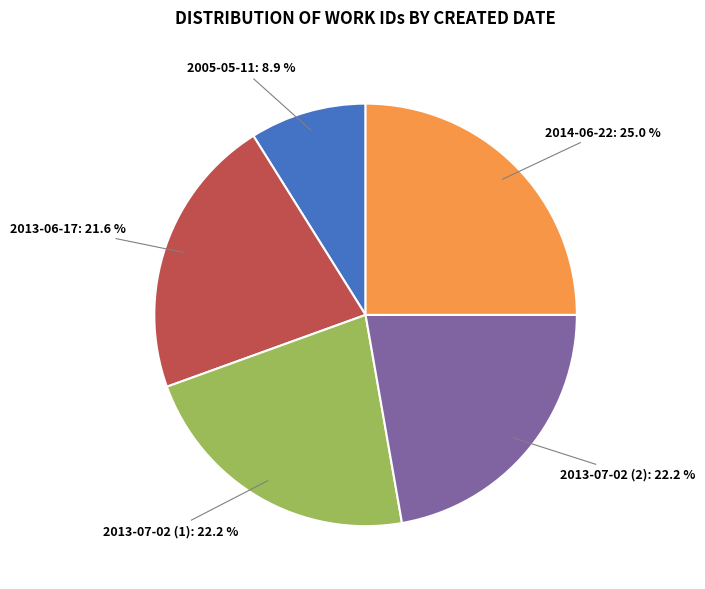

True or false: 2013-06-17 accounts for 22% of the total.

True